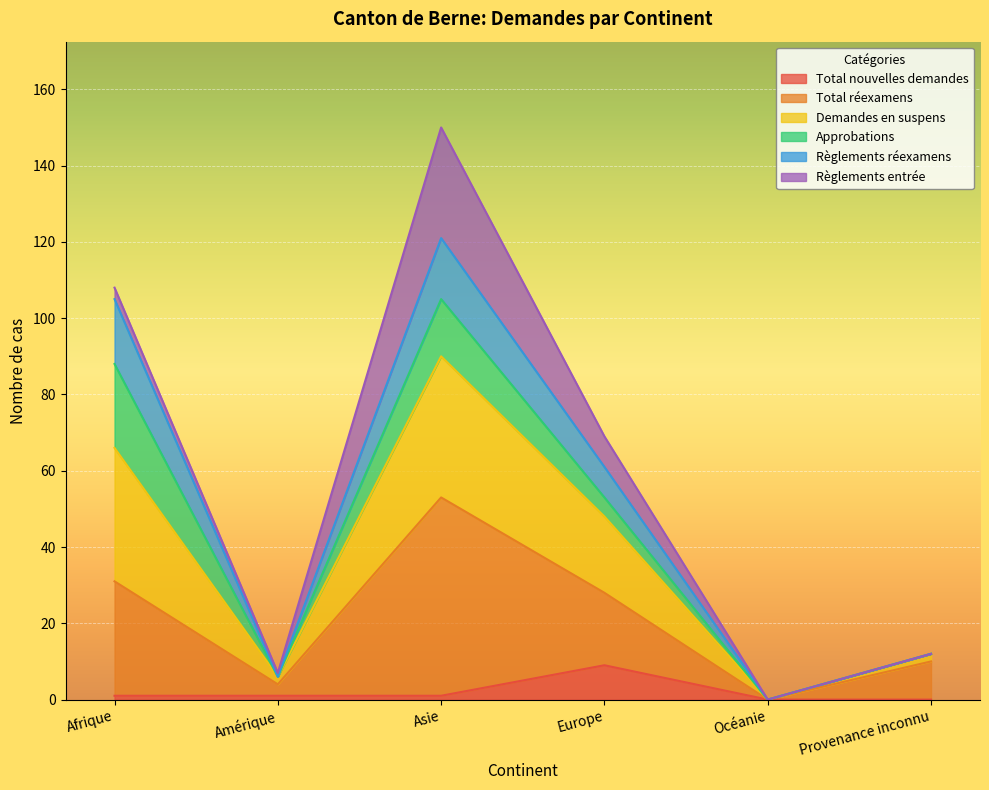

What is the highest value of the Total nouvelles demandes series?

9